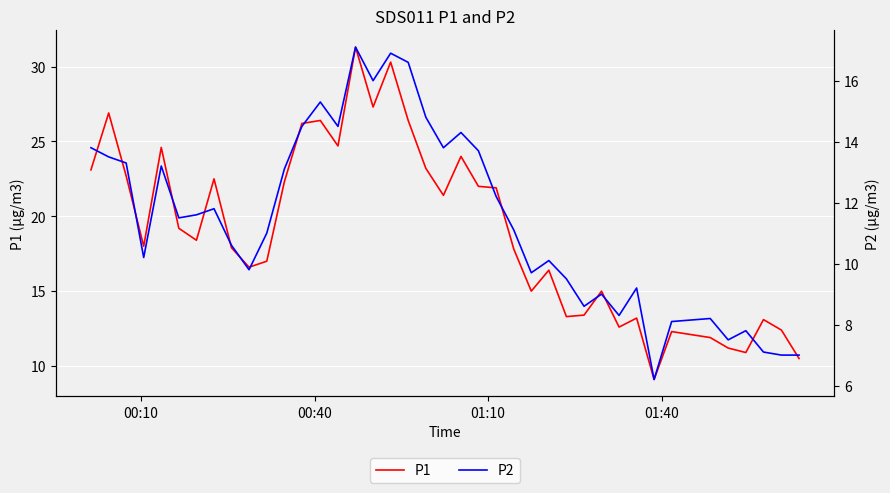

What is the maximum value for P1?

31.3